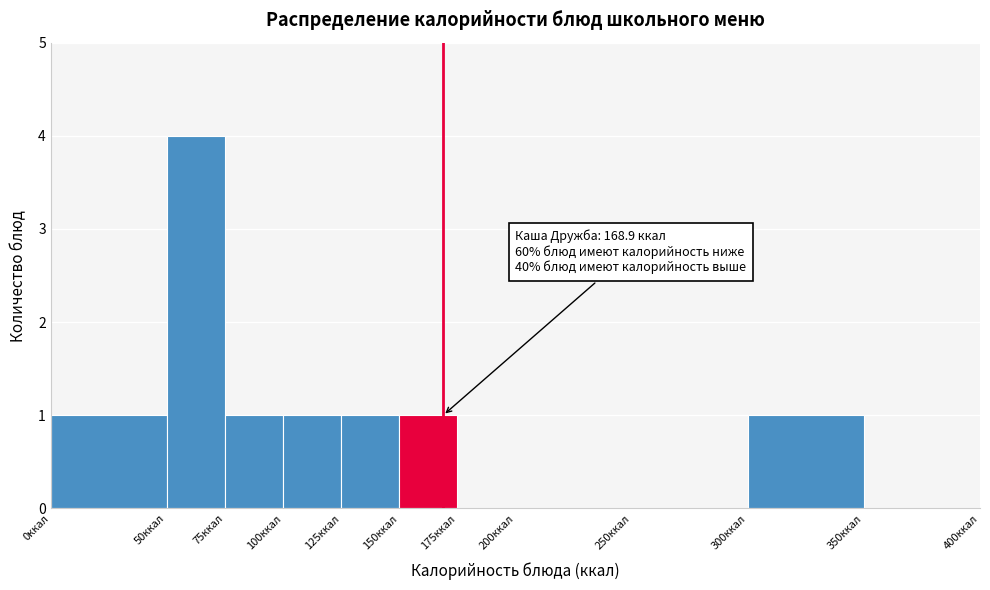

Which range on the x-axis has the tallest bar?

50 to 75